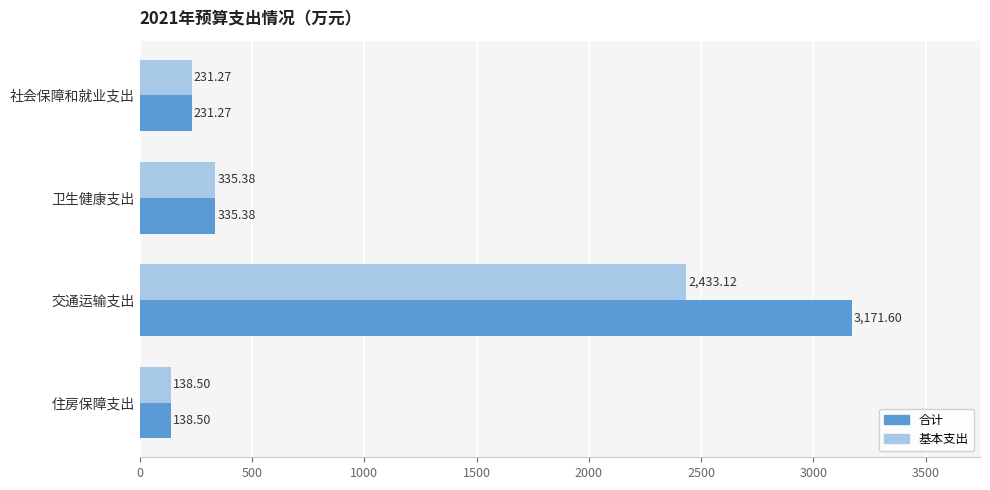

Which category has the lowest value across all series?

住房保障支出